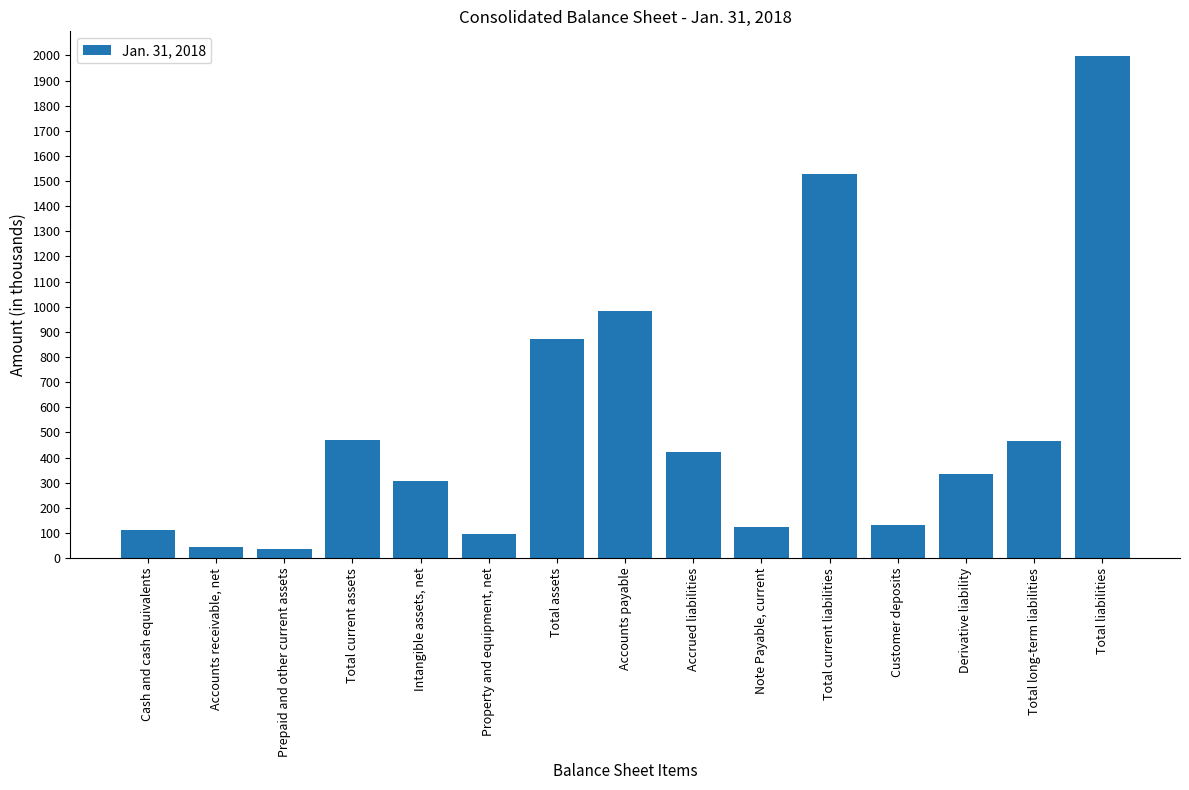

At which label does the data first exceed 335?

Total current assets